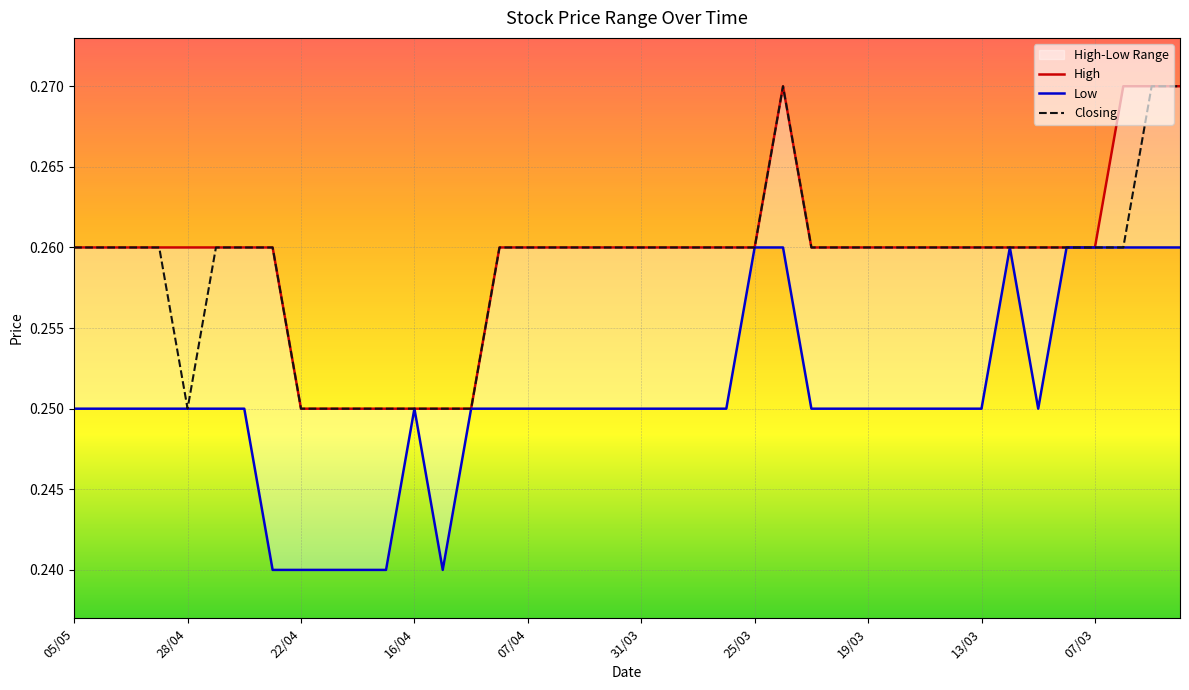

True or false: Low and High intersect in this chart.

False